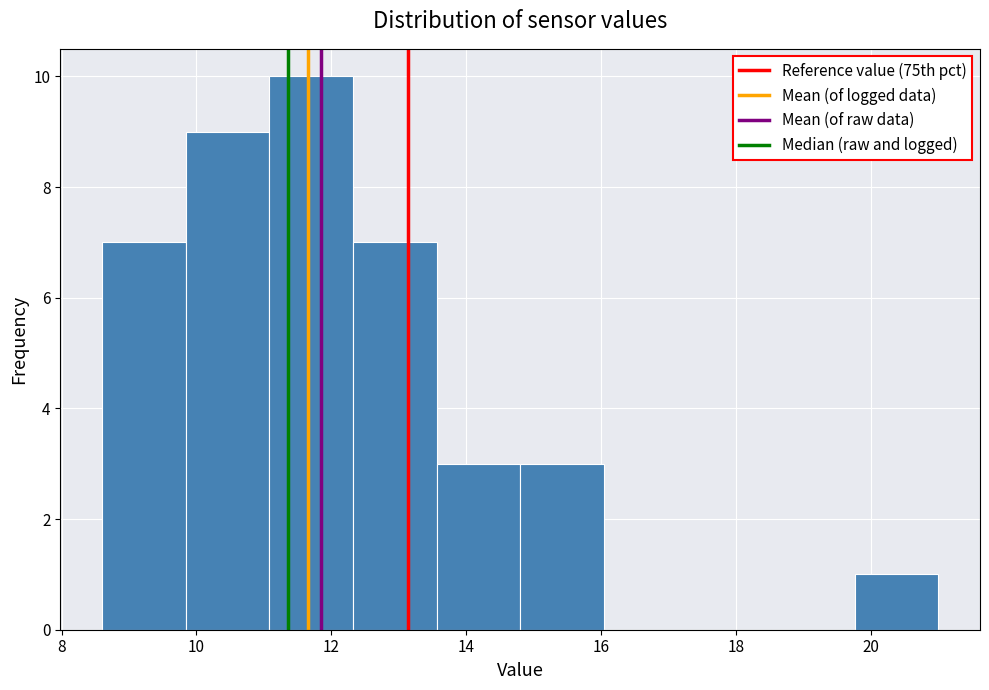

Reading left to right, transcribe this chart: for each bar, give the range it covers on the x-axis and its height. Neither the bar edges nor the heights are printed on the chart, so give them approximately, as read against the axes.

8.60 to 9.84: 7
9.84 to 11.08: 9
11.08 to 12.32: 10
12.32 to 13.56: 7
13.56 to 14.80: 3
14.80 to 16.04: 3
16.04 to 17.28: 0
17.28 to 18.52: 0
18.52 to 19.76: 0
19.76 to 21.00: 1